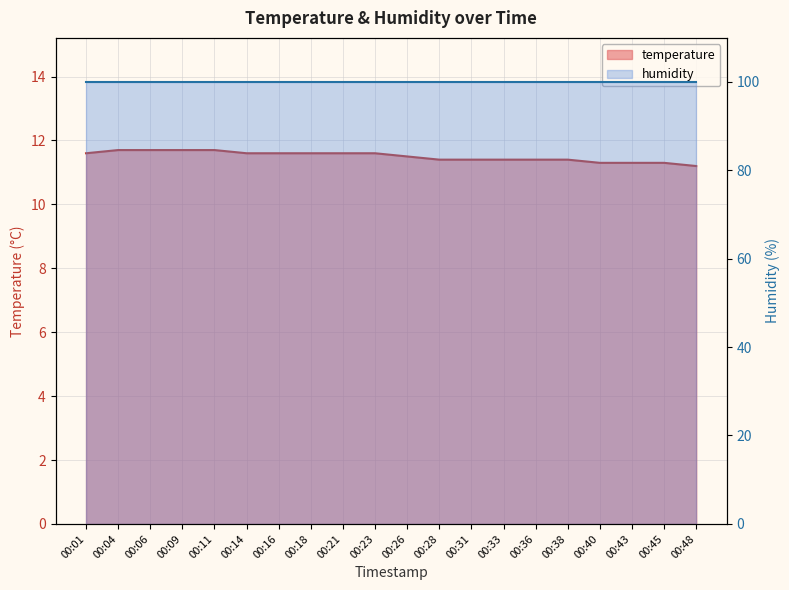

The value at 00:04 is 3.1. True or false?

False